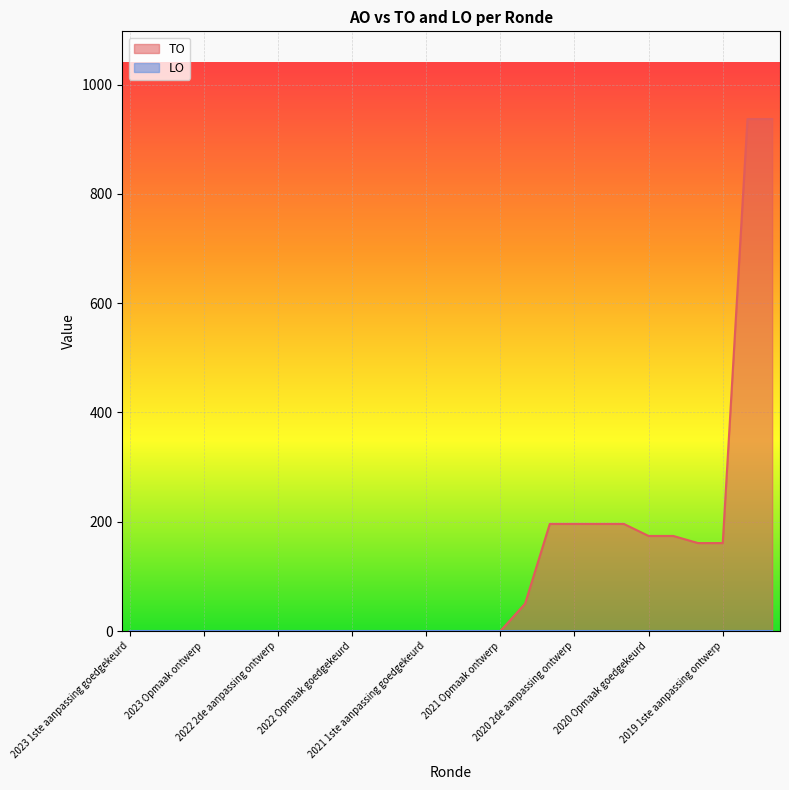

Does the chart display data point markers on the line(s)?

No